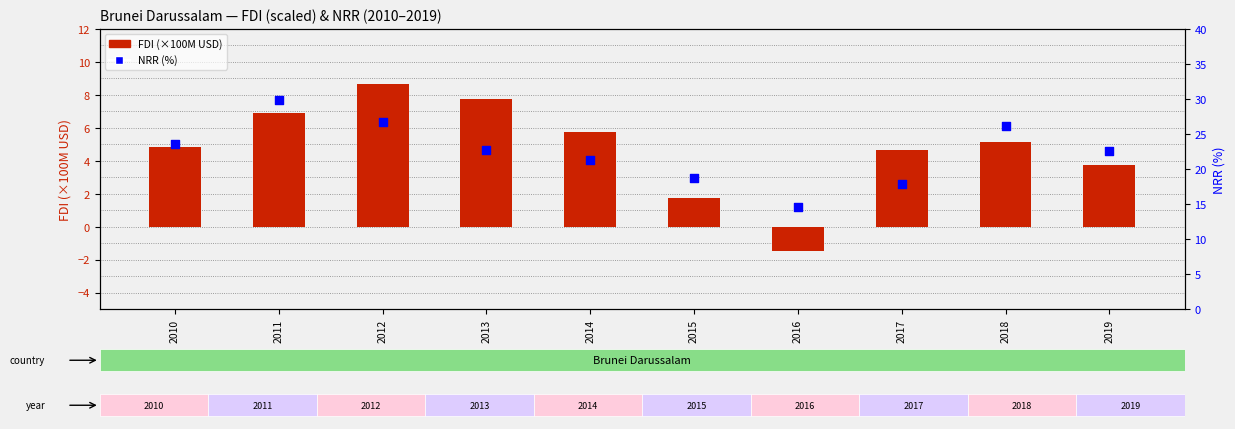

What is the total value across all series at 2018?

31.3